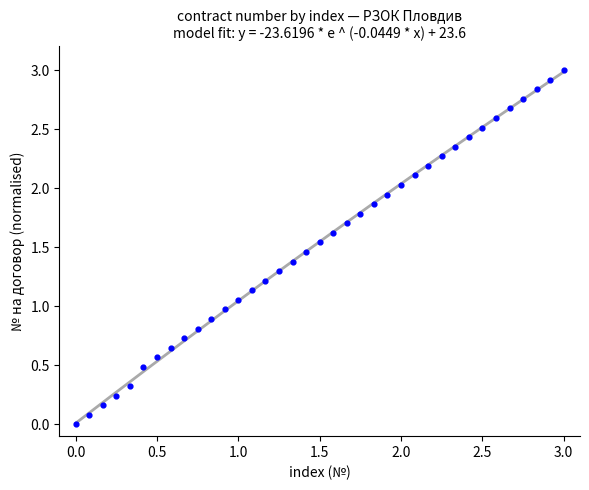

What is the range of Y values (max minus min)?

3.0